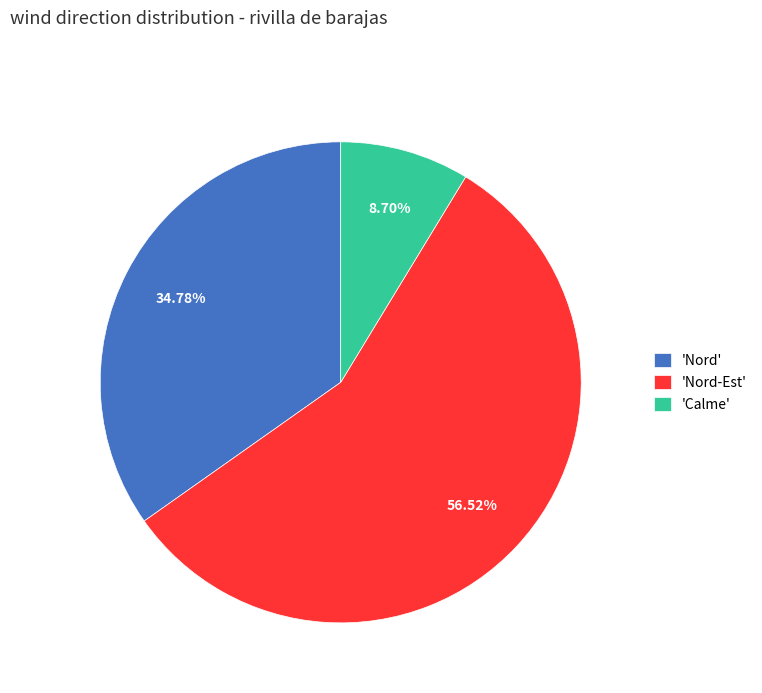

Rank the categories by value from highest to lowest.

'Nord-Est', 'Nord', 'Calme'